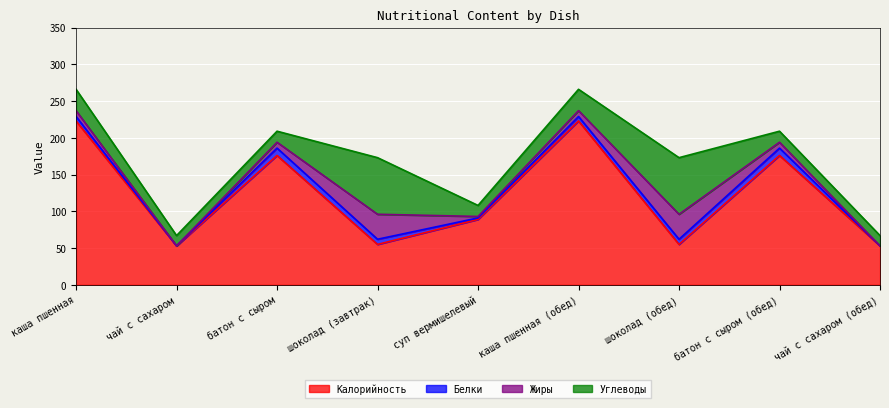

What is the difference between the highest and lowest values at батон с сыром?

168